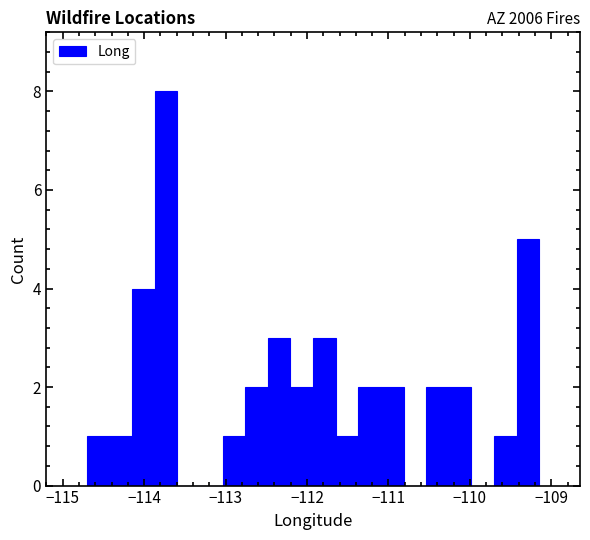

Read against the x-axis, roughly where is the centre of the tallest bar?

-113.7